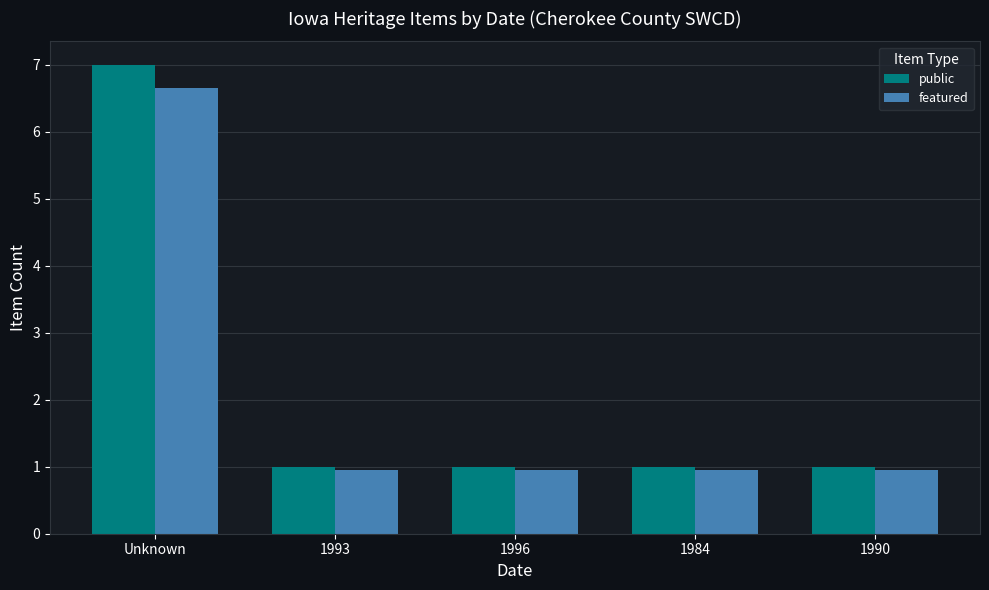

What is the maximum value shown in the chart?

7.0